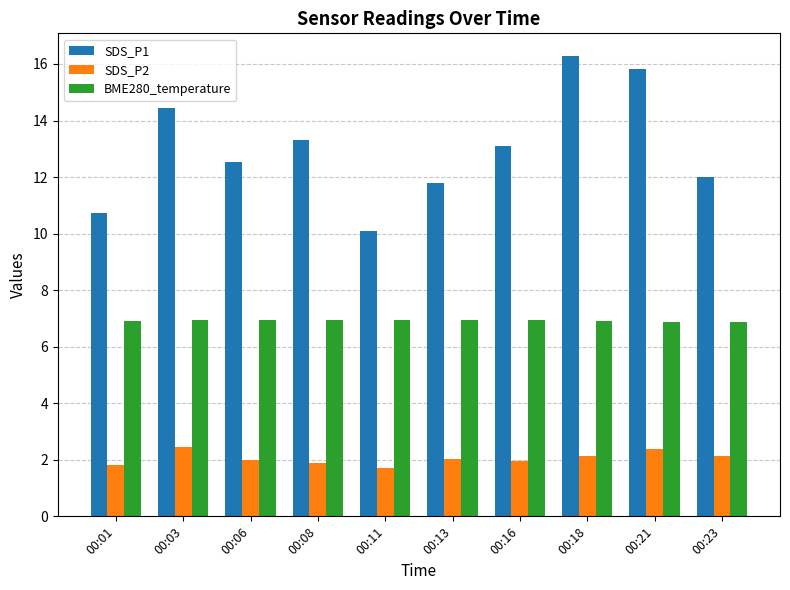

What is the value of the SDS_P2 bar at the 4th from the left?

1.9